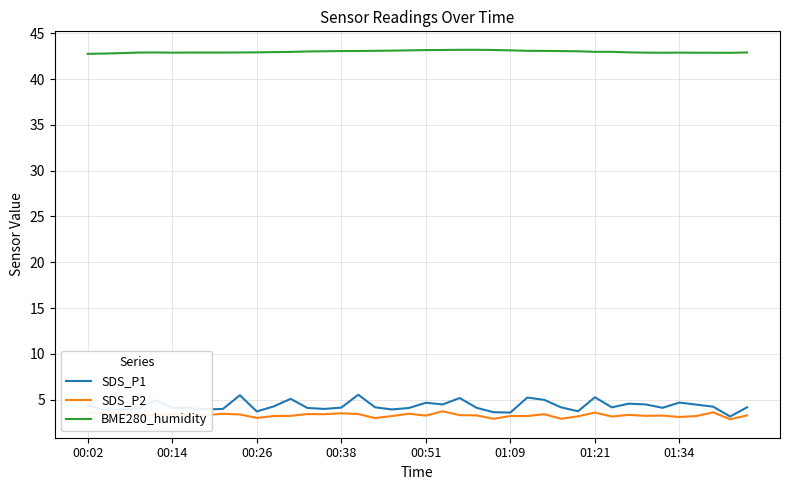

List the series in order of their peak value, highest first.

BME280_humidity, SDS_P1, SDS_P2